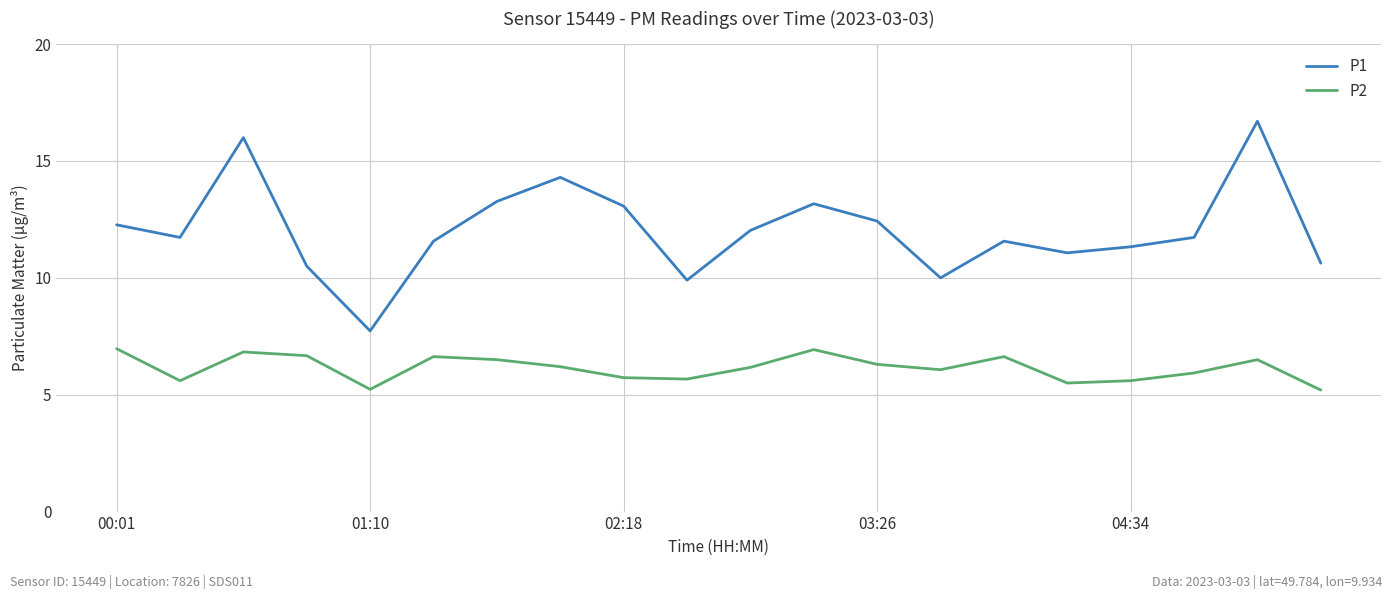

List the series in order of their overall mean, highest first.

P1, P2